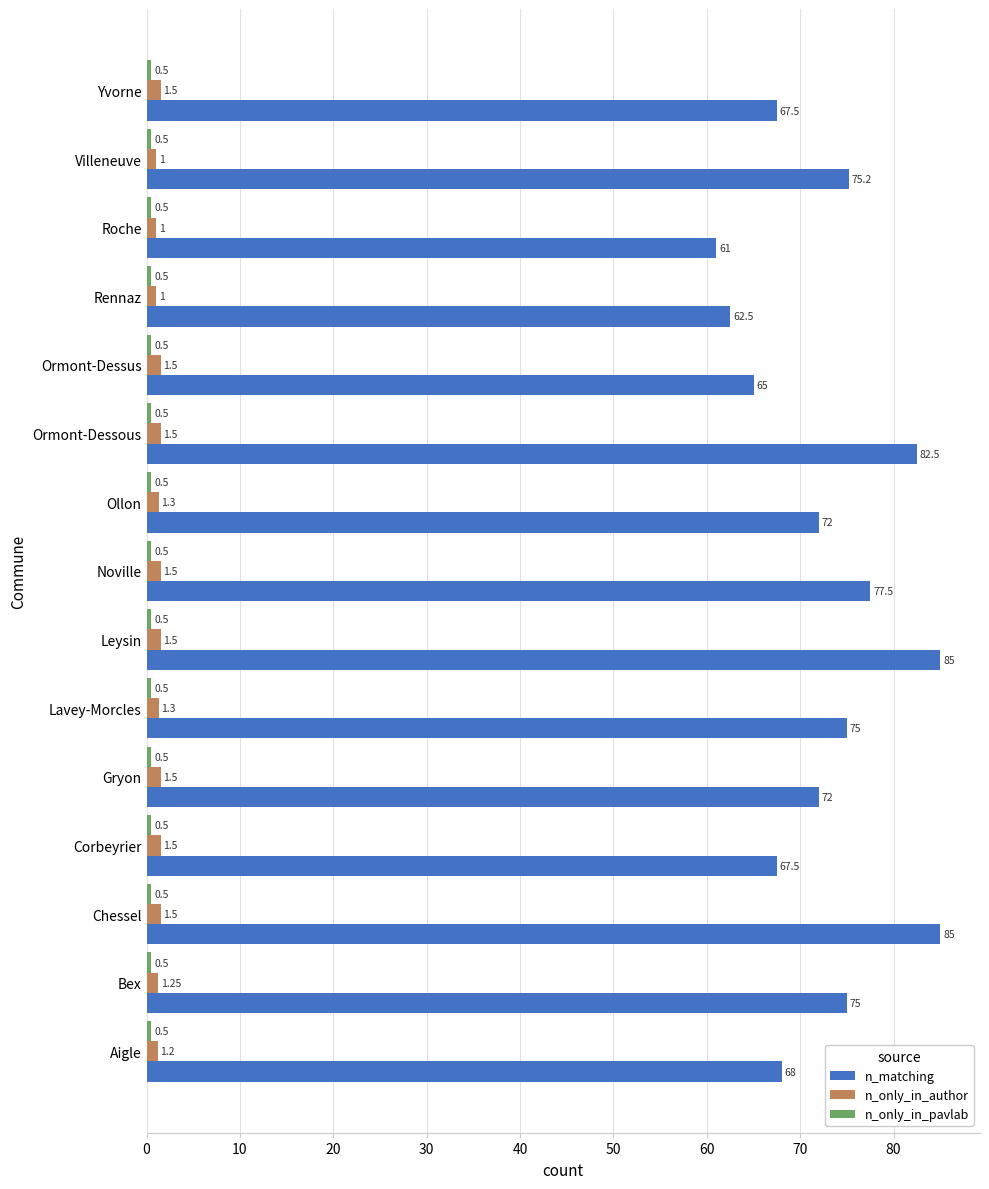

Which series has the widest spread of values?

n_matching